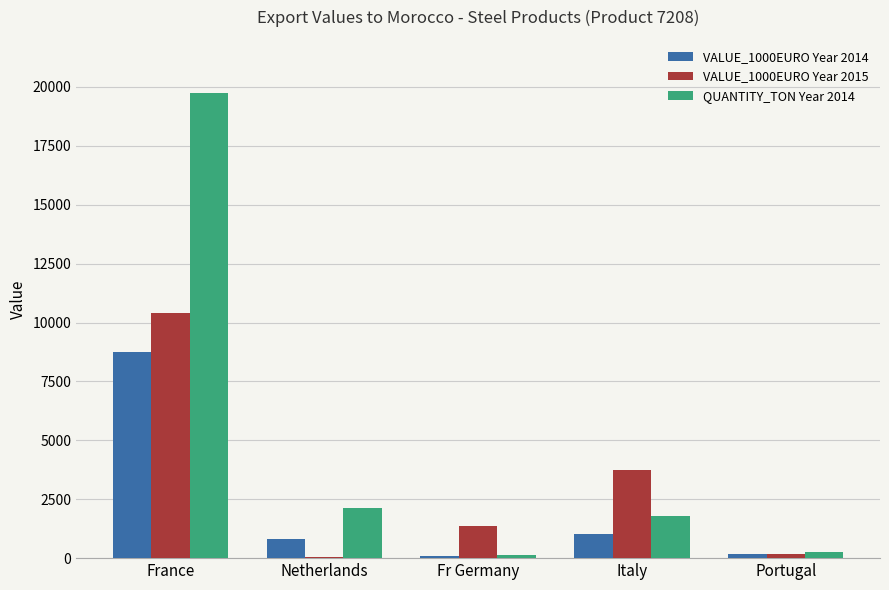

What is the maximum value for VALUE_1000EURO Year 2014?

8732.3